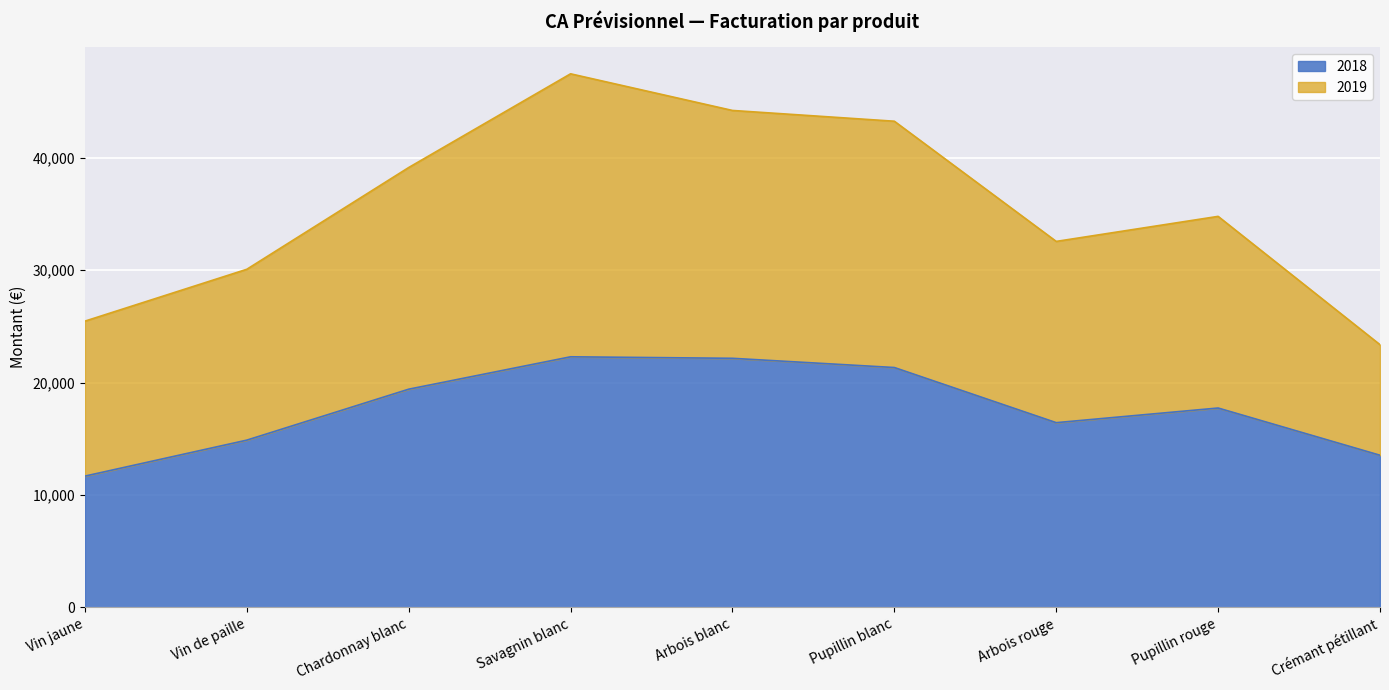

What is the difference between the maximum and minimum values in the 2018 series?

10615.0